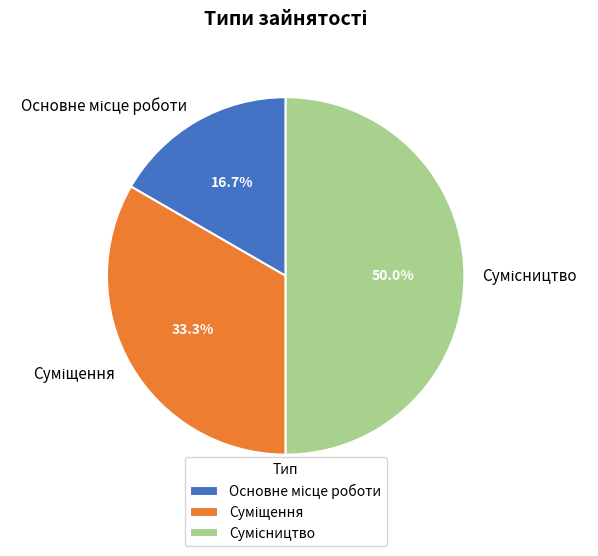

Count the number of slices in the pie.

3